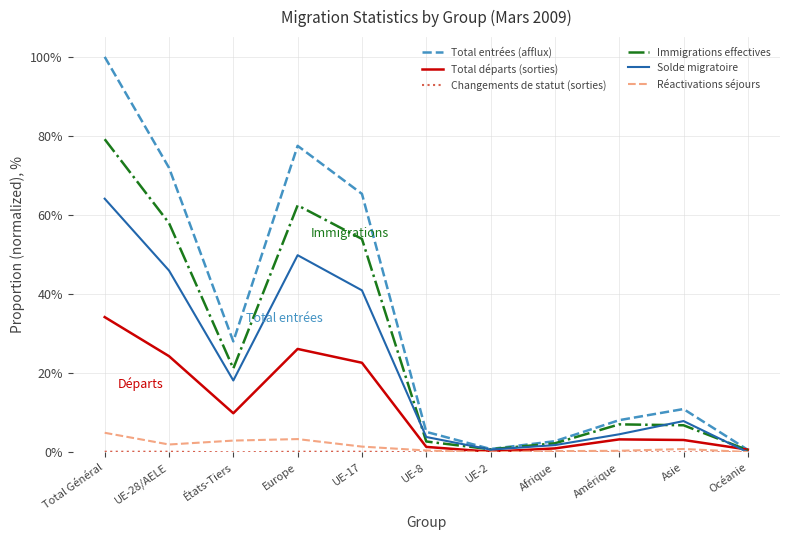

What is the maximum value shown in the chart?

100.0